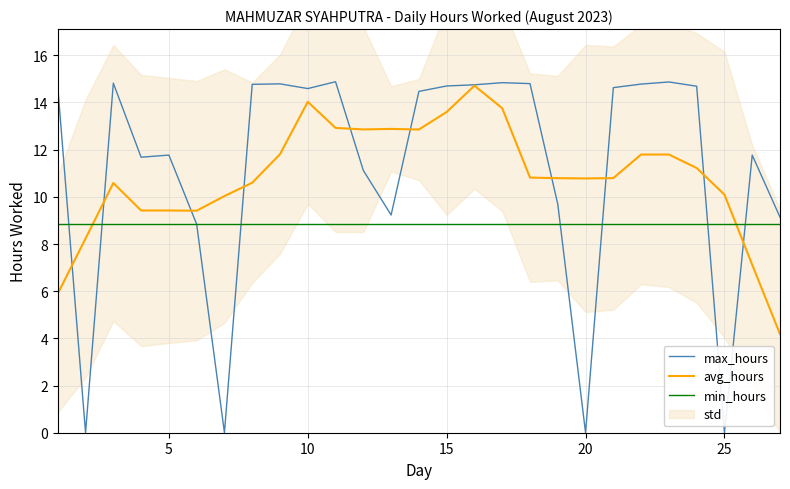

After their last crossing, which series has the higher values: avg_hours or min_hours?

min_hours